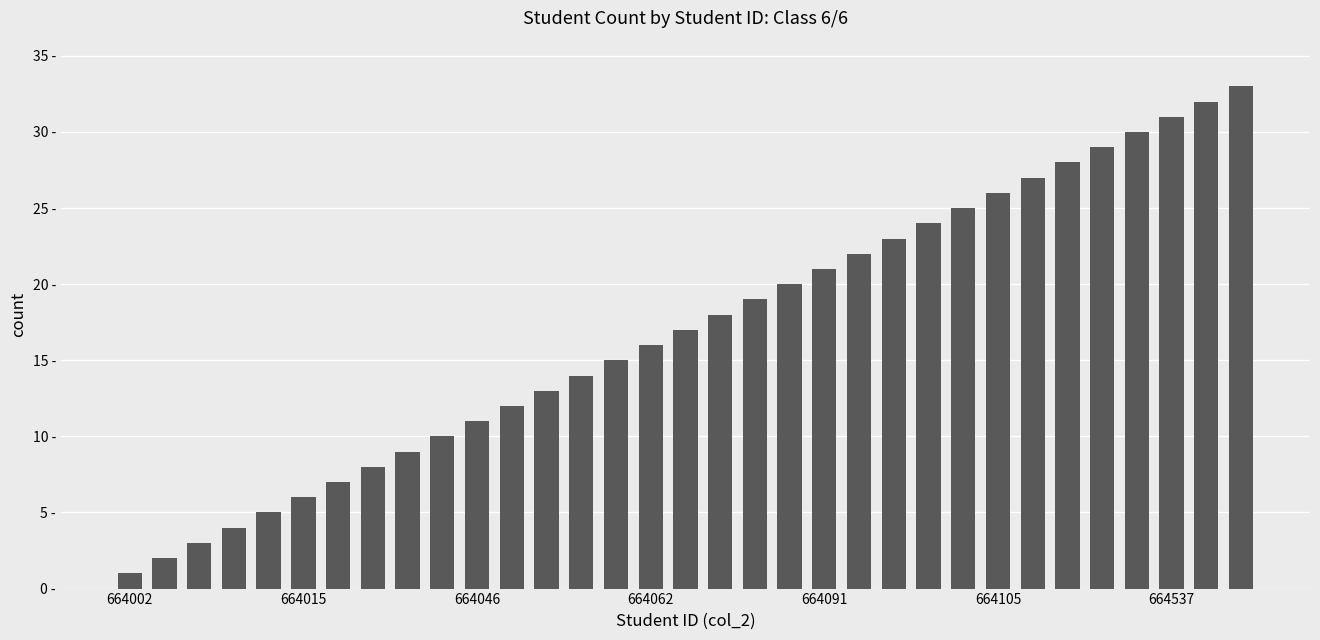

Are the bars horizontal?

No